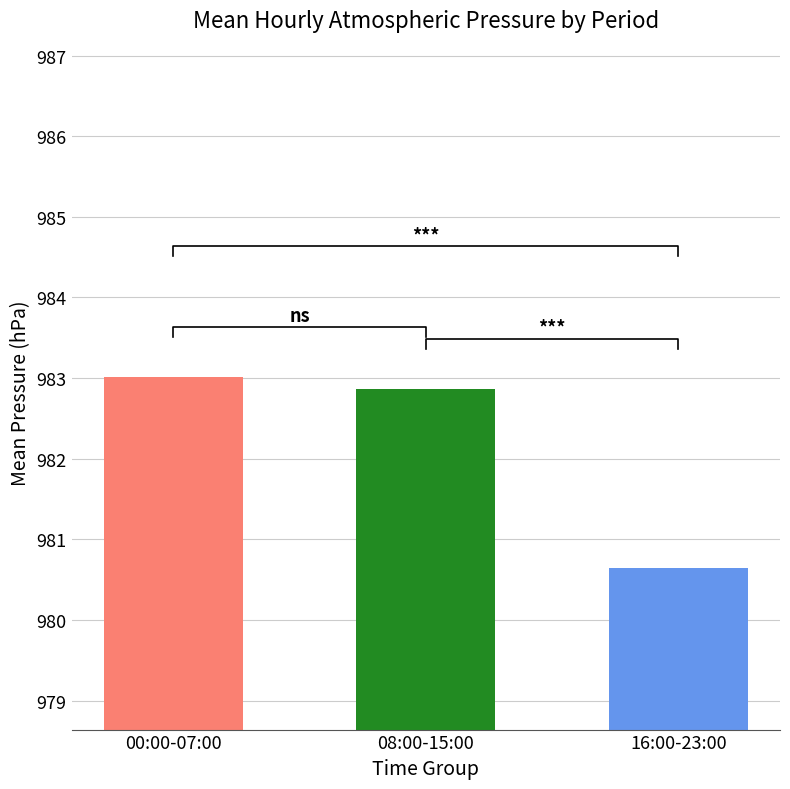

What is the change in value from 00:00-07:00 to 08:00-15:00?

-0.1